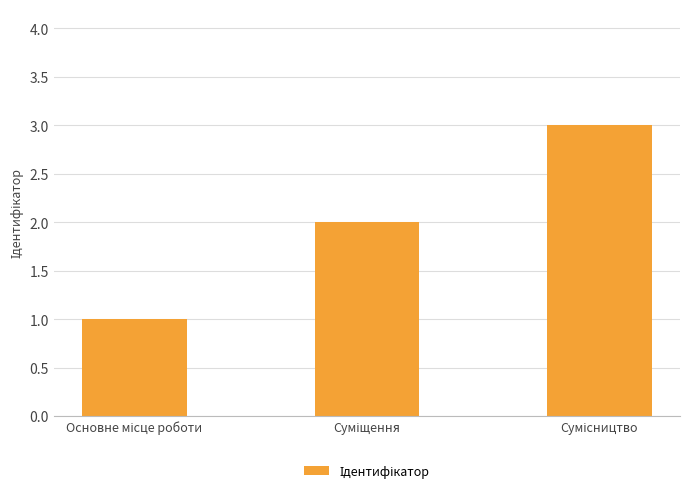

How many bars are there in total?

3